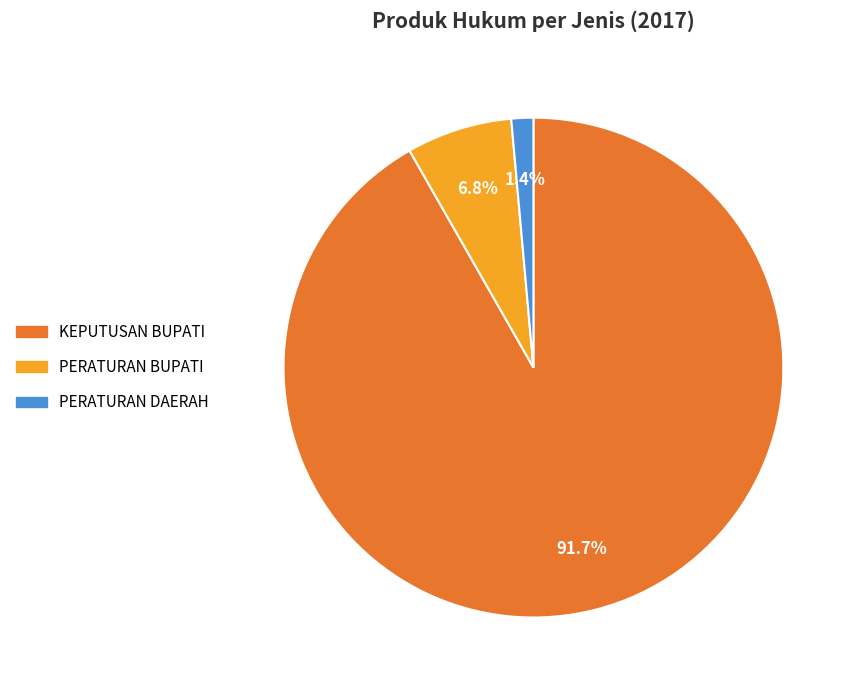

Does any single category account for the majority?

Yes